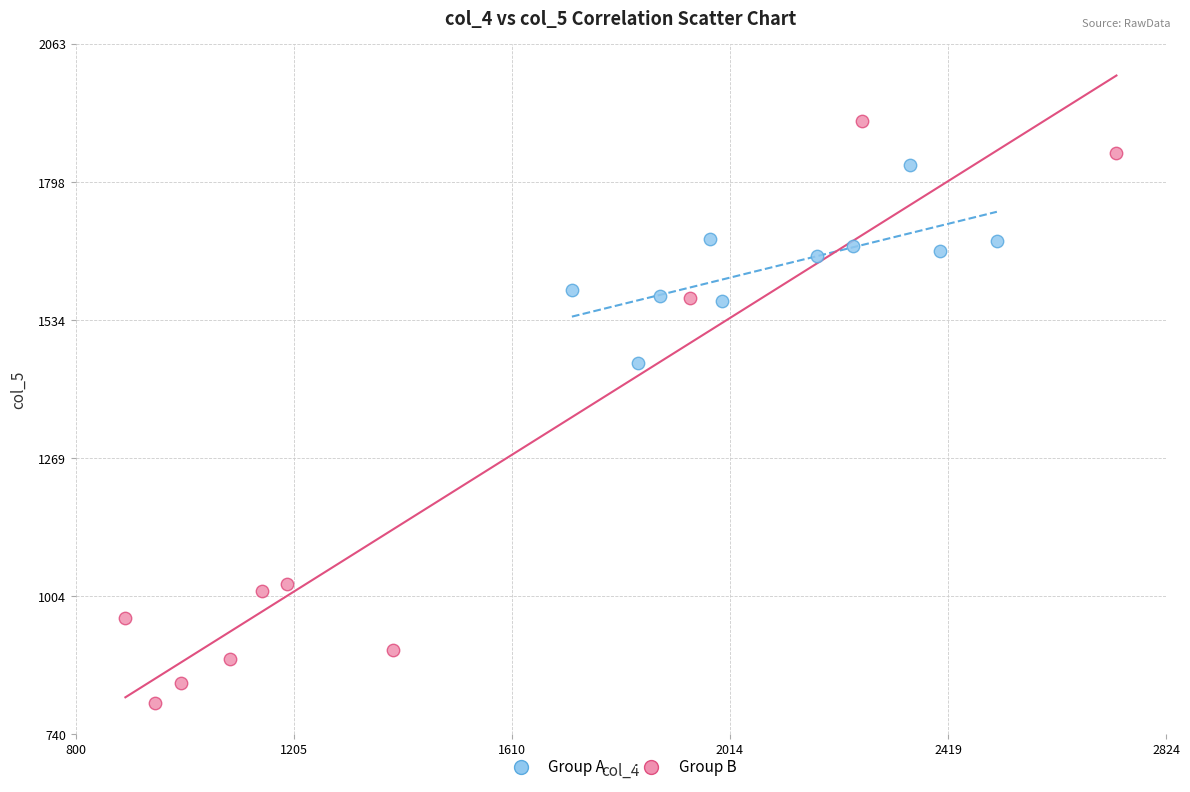

What are all the series names shown in the legend?

Group A, Group B